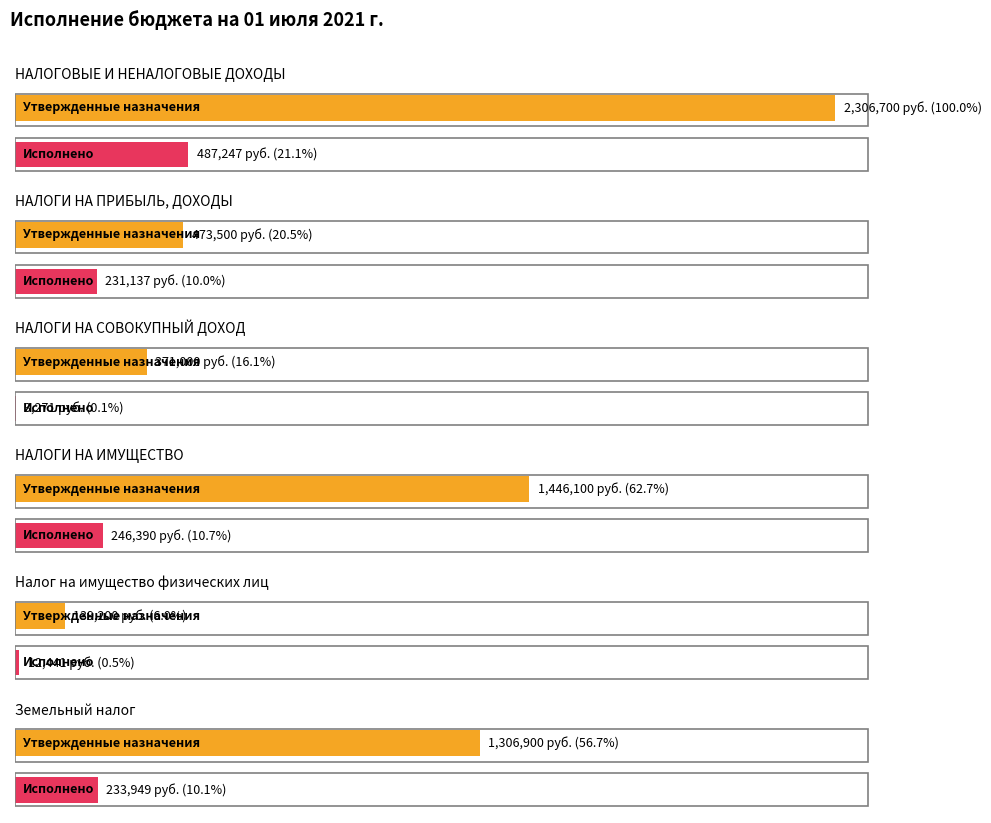

The Исполнено series shows 487246.6 at НАЛОГОВЫЕ И НЕНАЛОГОВЫЕ ДОХОДЫ. True or false?

True